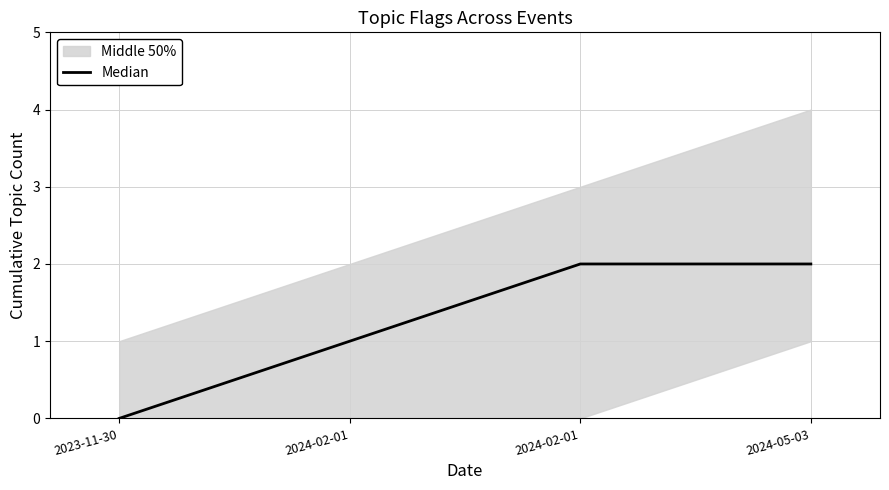

What is the change in value from 2024-02-01 to 2024-02-01?

+1